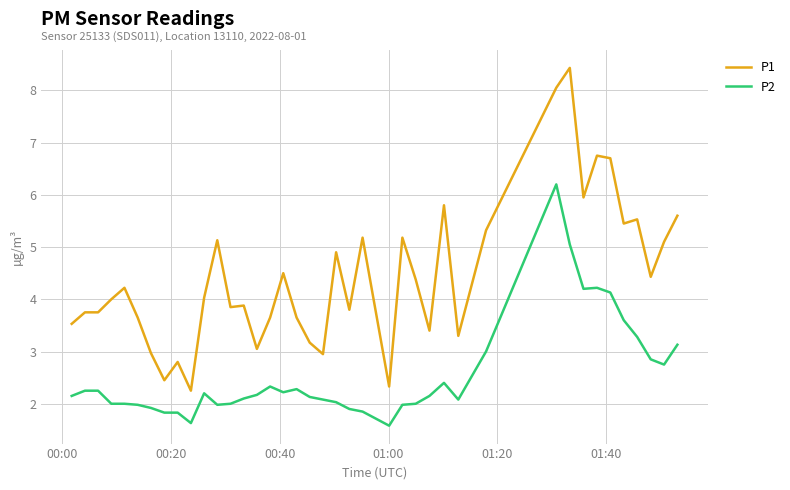

Is this an area chart (filled region under the line)?

No